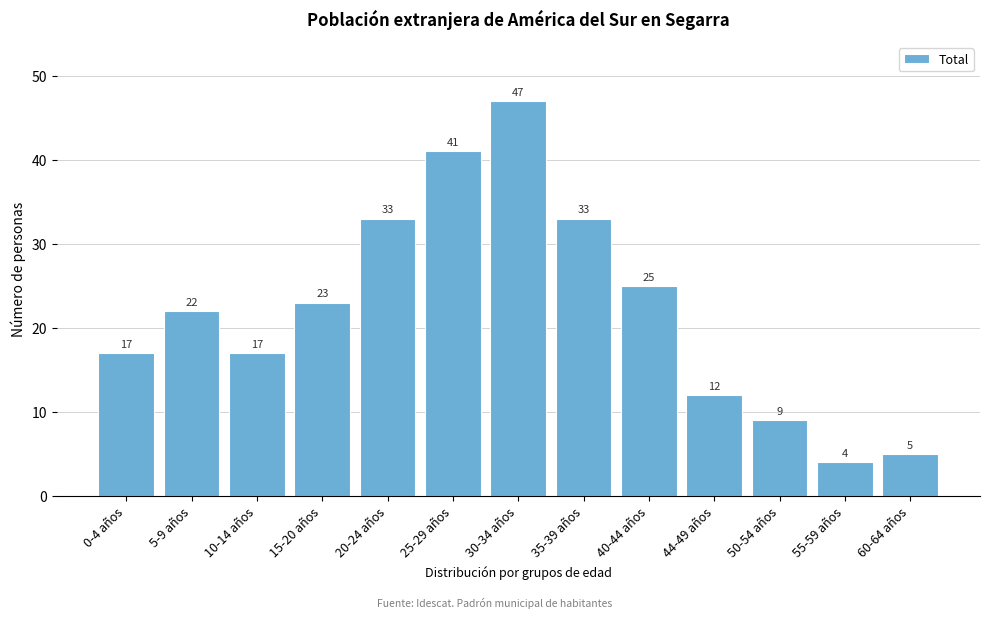

Reading left to right, list all the values displayed in this chart.

17	22	17	23	33	41	47	33	25	12	9	4	5